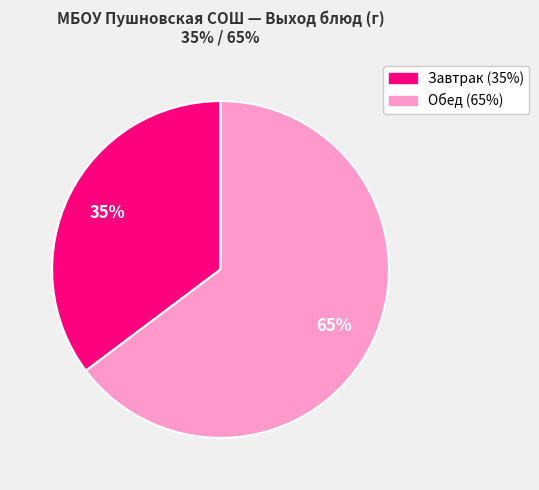

Is there a majority slice in this chart?

Yes